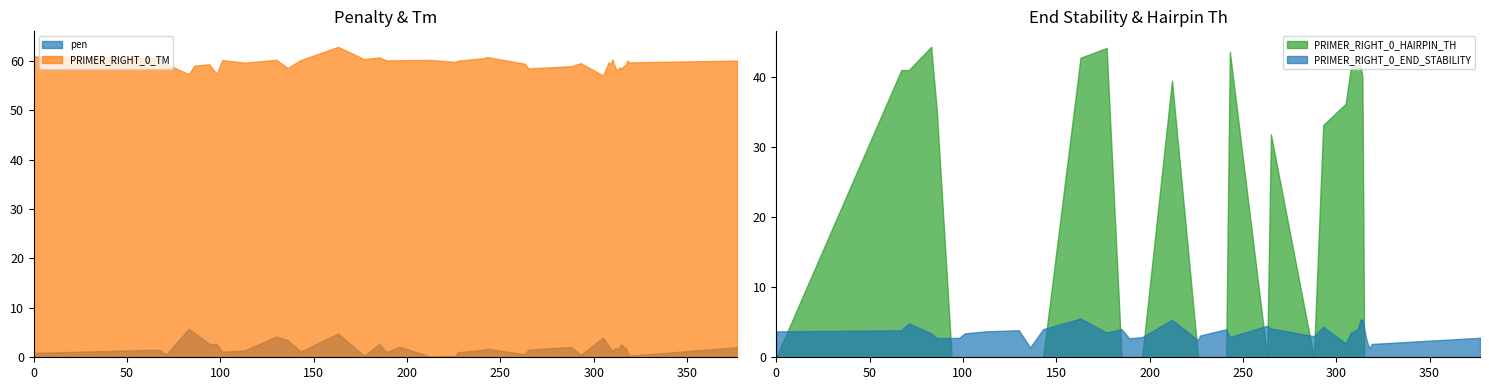

What is the difference between the maximum and minimum values in the PRIMER_RIGHT_0_END_STABILITY series?

4.2